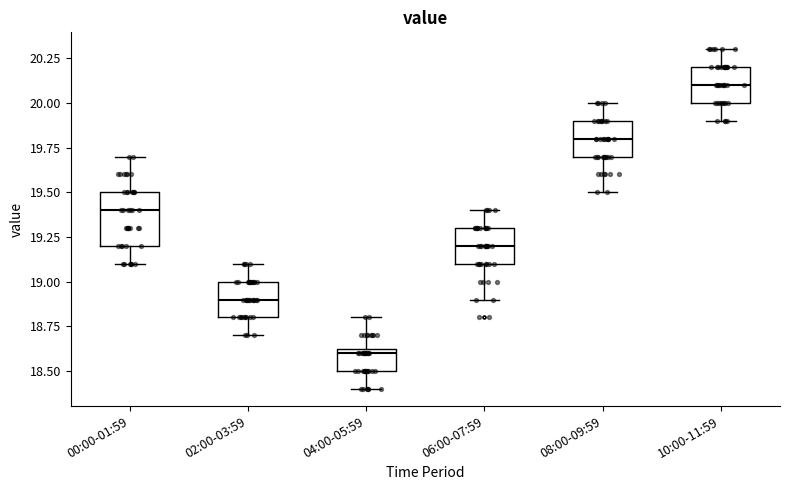

Where is the upper edge of the box for 00:00-01:59 on the y-axis? The values are not printed on the chart, so give them approximately, as read against the axis.

19.50